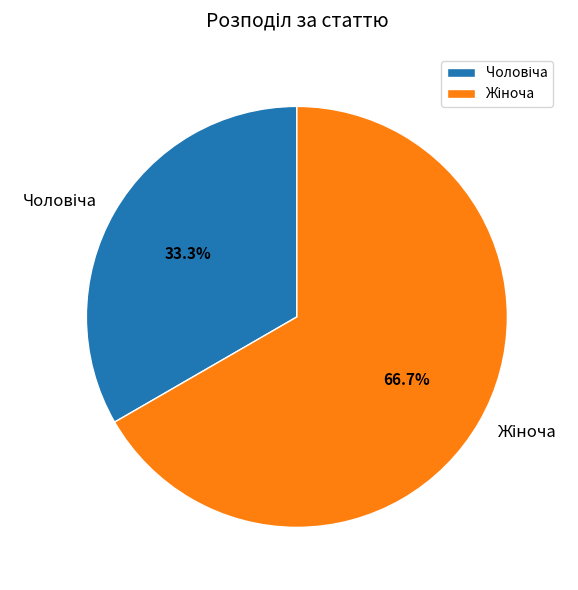

Is there any slice that represents more than half of the pie?

Yes